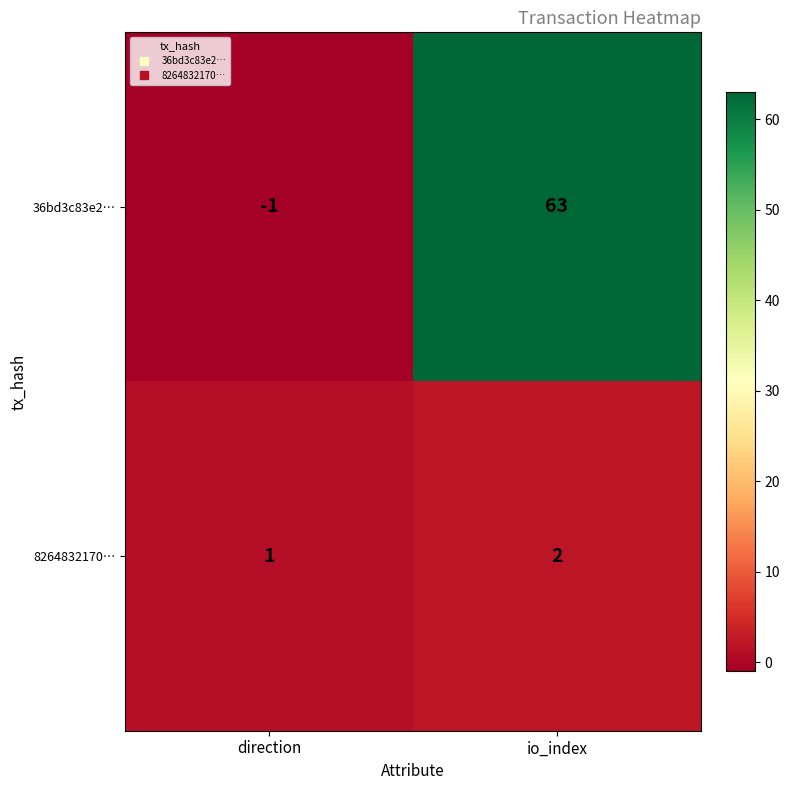

At which label is 8264832170… closest to 1?

direction